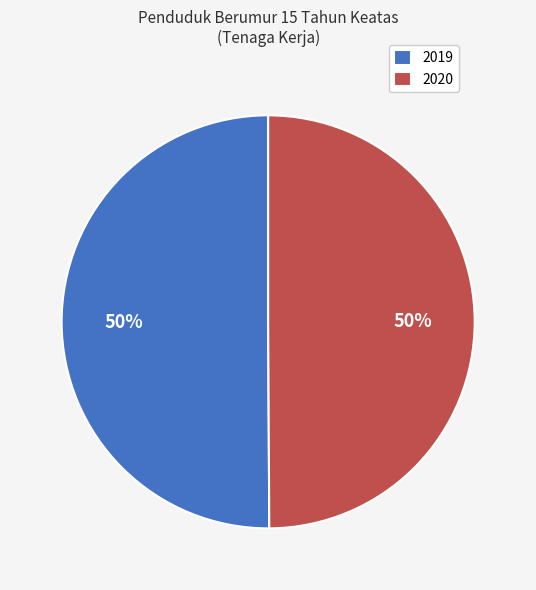

What percentage is the 2020 slice, to the nearest percent?

50%